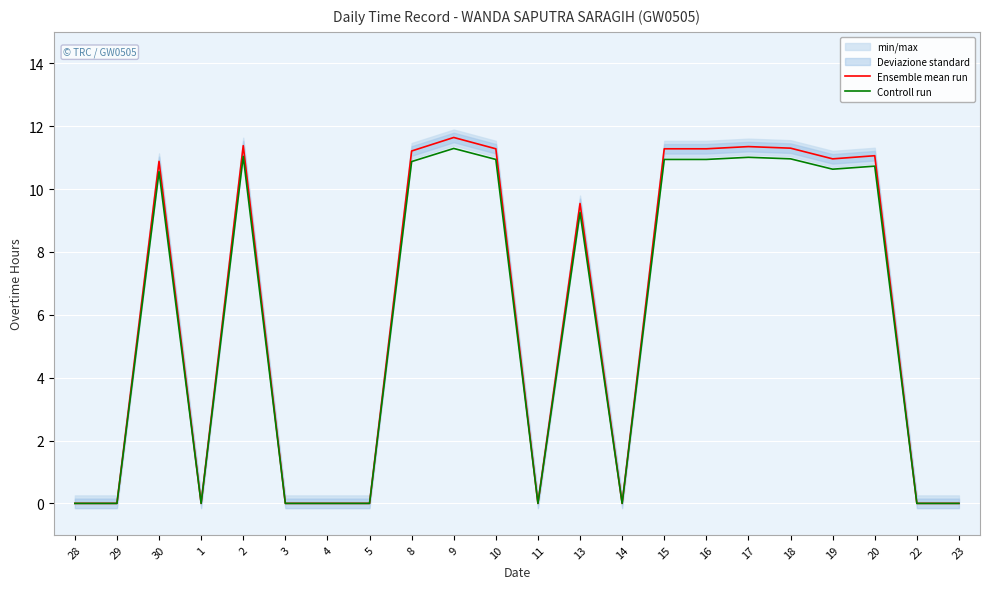

Rank the series by their maximum value, from lowest to highest.

Controll run, Ensemble mean run